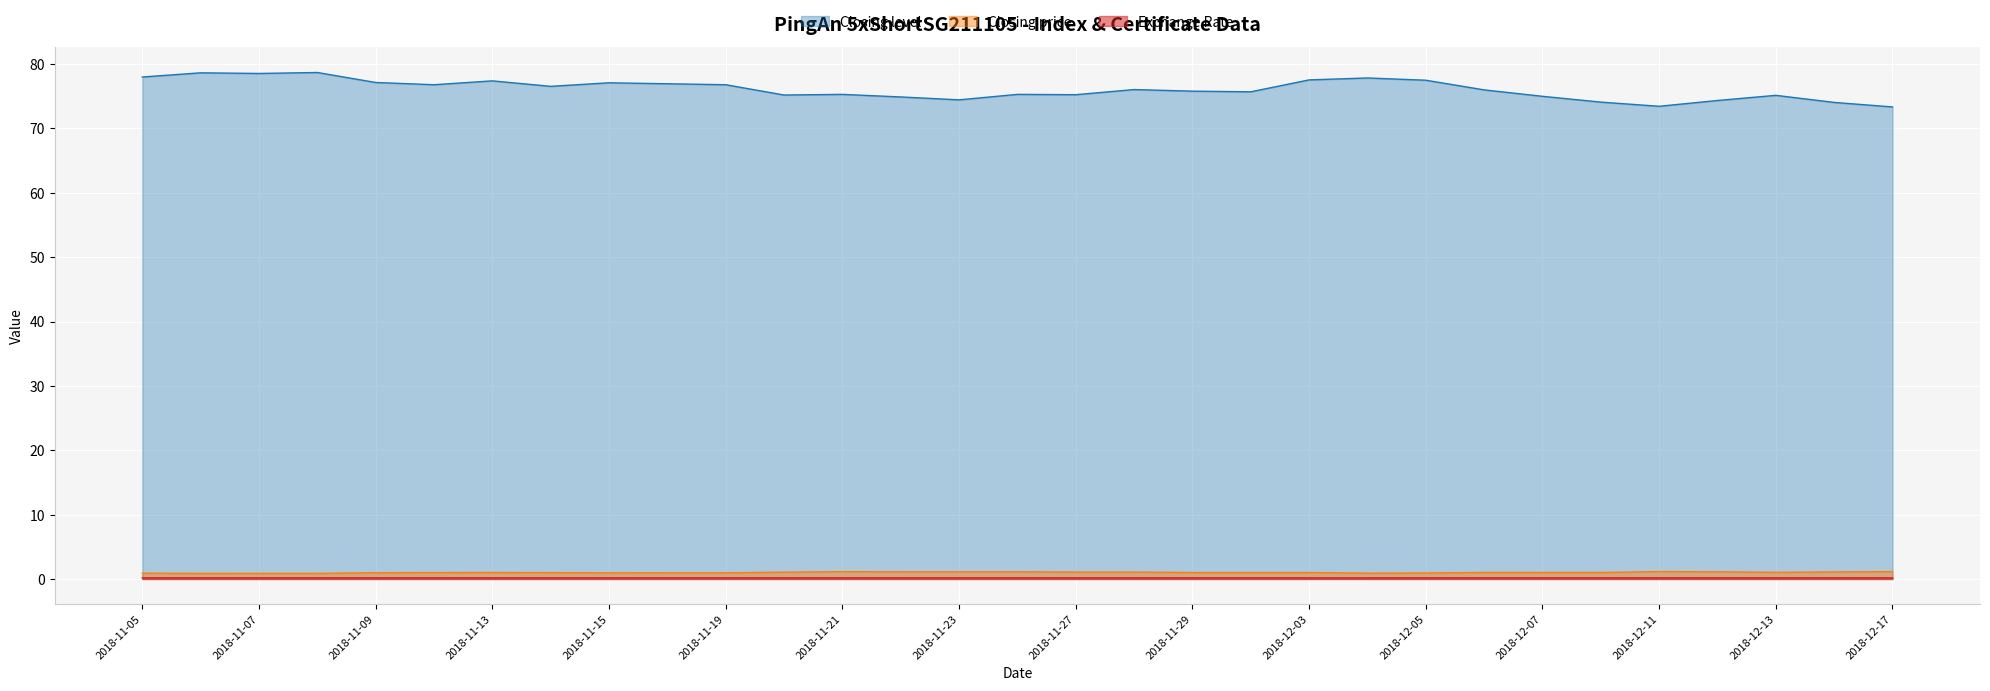

Reading right to left, extract all data points from this chart.

Closing level: 2018-12-17=73.3	2018-12-14=74.0	2018-12-13=75.2	2018-12-12=74.3	2018-12-11=73.5	2018-12-10=74.1	2018-12-07=75.0	2018-12-06=76.0	2018-12-05=77.5	2018-12-04=77.8	2018-12-03=77.5	2018-11-30=75.7	2018-11-29=75.8	2018-11-28=76.0	2018-11-27=75.2	2018-11-26=75.3	2018-11-23=74.5	2018-11-22=74.9	2018-11-21=75.3	2018-11-20=75.2	2018-11-19=76.8	2018-11-16=77.0	2018-11-15=77.1	2018-11-14=76.5	2018-11-13=77.4	2018-11-12=76.8	2018-11-09=77.2	2018-11-08=78.7	2018-11-07=78.5	2018-11-06=78.7	2018-11-05=78.0
Closing price: 2018-12-17=1.1	2018-12-14=1.1	2018-12-13=1.0	2018-12-12=1.1	2018-12-11=1.1	2018-12-10=1.0	2018-12-07=1.0	2018-12-06=1.0	2018-12-05=0.9	2018-12-04=0.9	2018-12-03=1.0	2018-11-30=1.0	2018-11-29=1.0	2018-11-28=1.1	2018-11-27=1.1	2018-11-26=1.1	2018-11-23=1.1	2018-11-22=1.1	2018-11-21=1.1	2018-11-20=1.1	2018-11-19=0.9	2018-11-16=0.9	2018-11-15=0.9	2018-11-14=1.0	2018-11-13=1.0	2018-11-12=1.0	2018-11-09=1.0	2018-11-08=0.9	2018-11-07=0.9	2018-11-06=0.9	2018-11-05=0.9
Exchange Rate: 2018-12-17=0.2	2018-12-14=0.2	2018-12-13=0.2	2018-12-12=0.2	2018-12-11=0.2	2018-12-10=0.2	2018-12-07=0.2	2018-12-06=0.2	2018-12-05=0.2	2018-12-04=0.2	2018-12-03=0.2	2018-11-30=0.2	2018-11-29=0.2	2018-11-28=0.2	2018-11-27=0.2	2018-11-26=0.2	2018-11-23=0.2	2018-11-22=0.2	2018-11-21=0.2	2018-11-20=0.2	2018-11-19=0.2	2018-11-16=0.2	2018-11-15=0.2	2018-11-14=0.2	2018-11-13=0.2	2018-11-12=0.2	2018-11-09=0.2	2018-11-08=0.2	2018-11-07=0.2	2018-11-06=0.2	2018-11-05=0.2